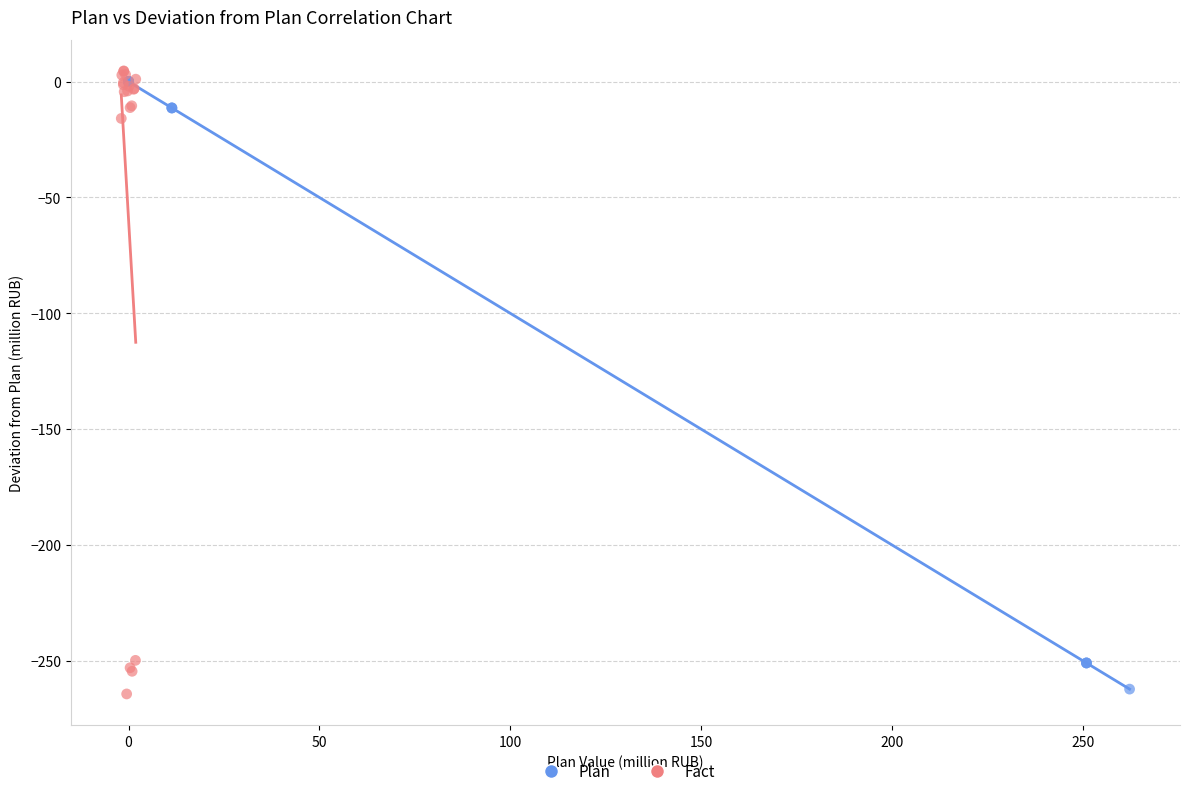

Which series contains the highest Y value?

Fact